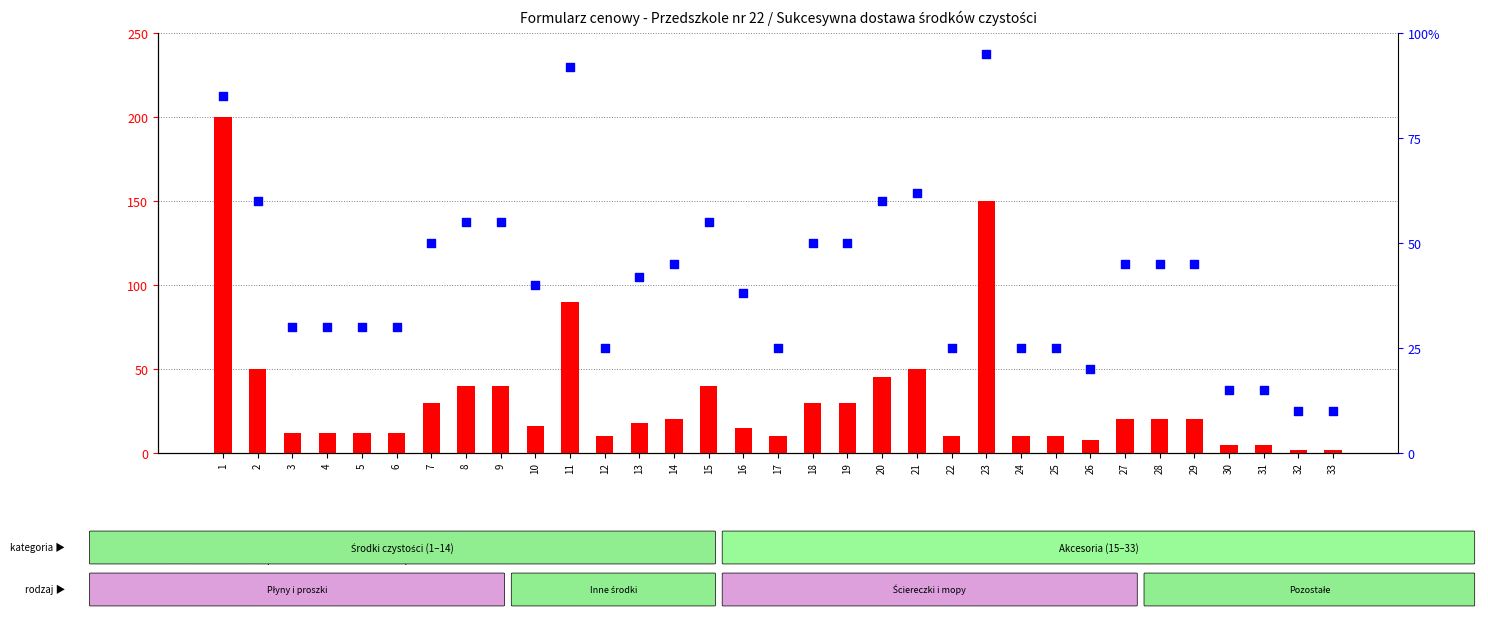

Is the value of percentile rank within the sample at 14 greater than the value of count at 14?

Yes